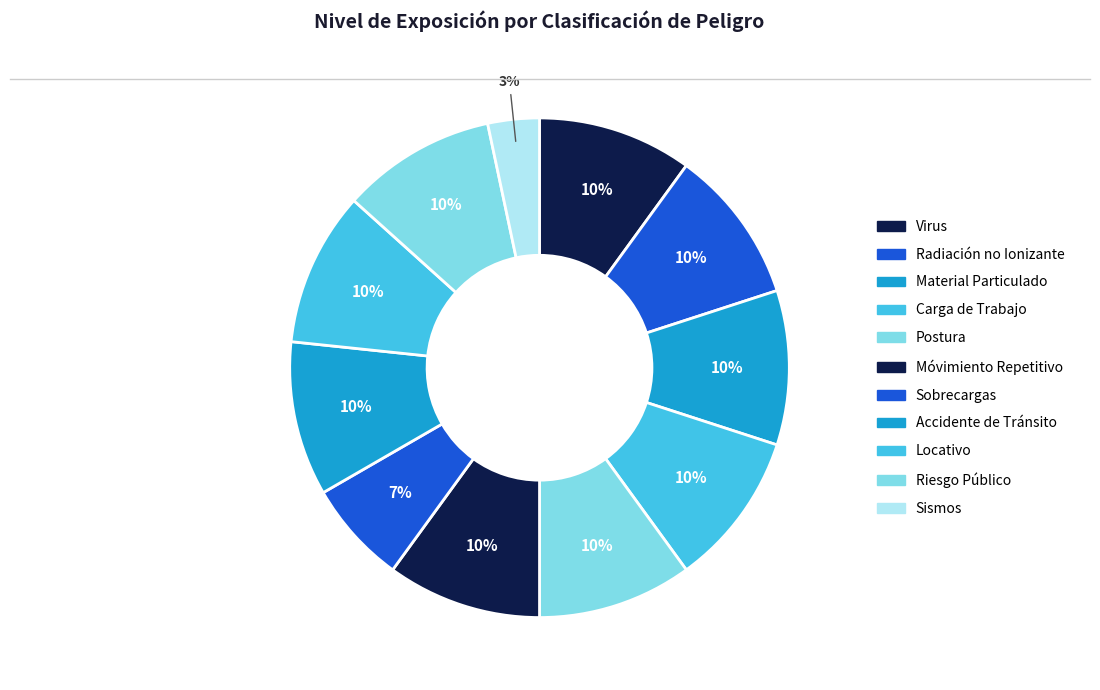

Count the number of slices in the pie.

11